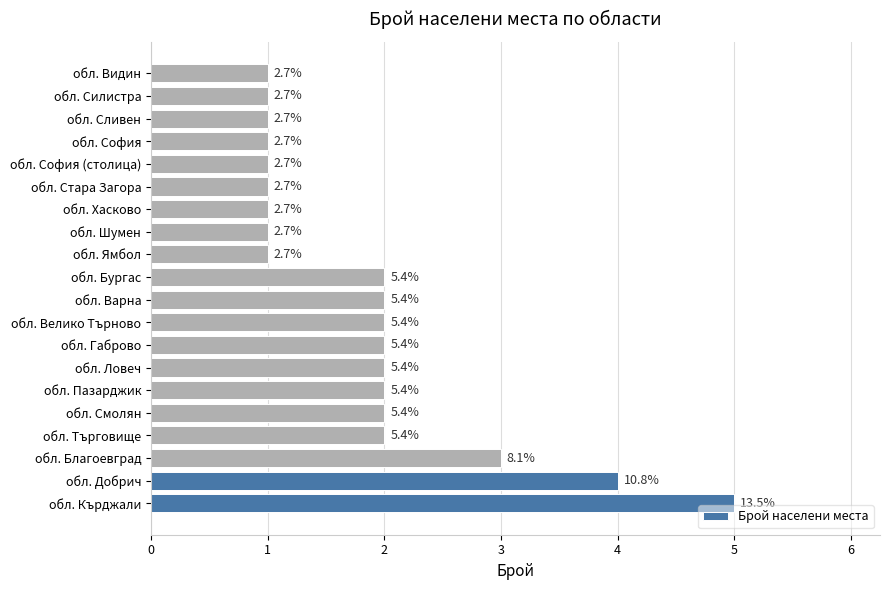

Does the chart contain any negative values?

No